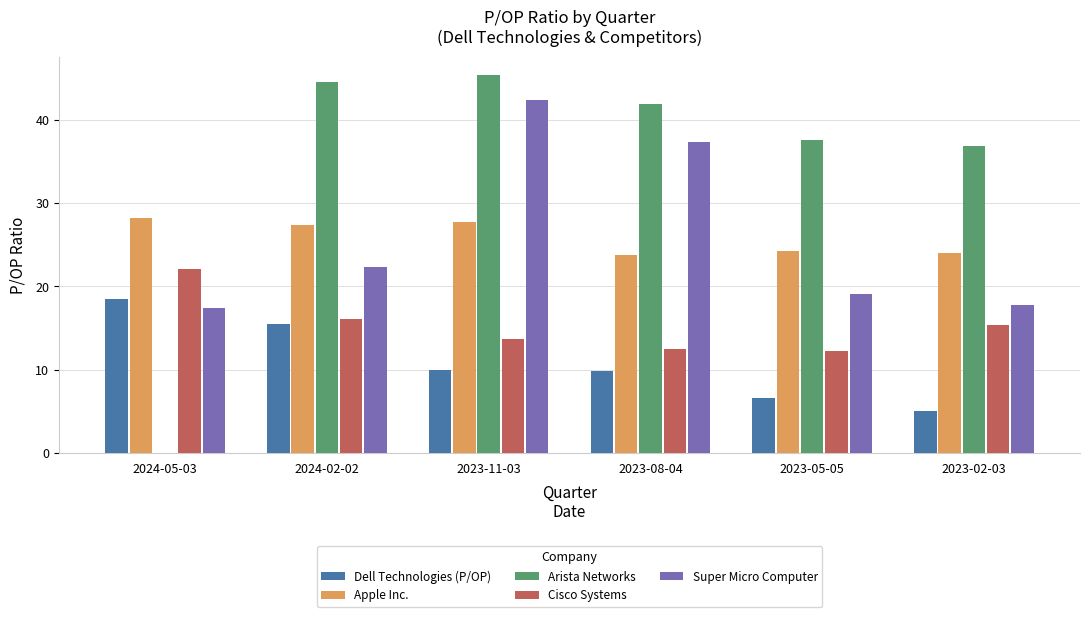

Is it true that Arista Networks equals 0.0 at 2024-05-03?

True